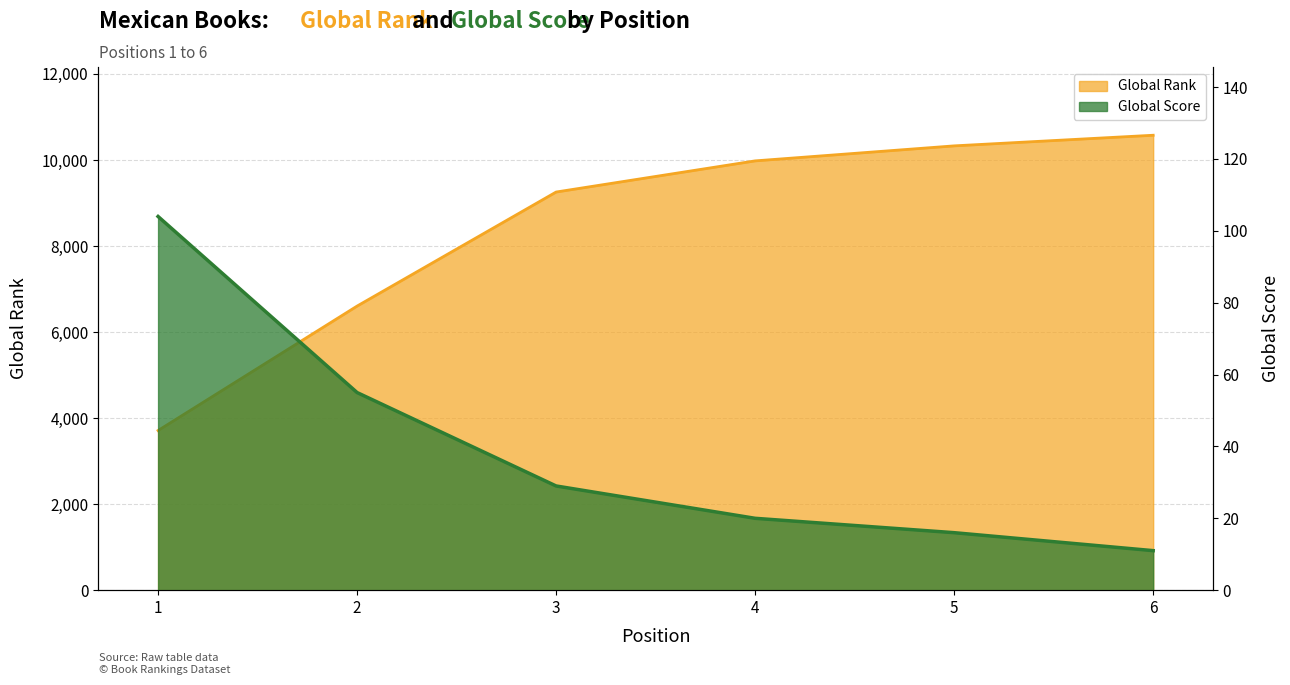

Reading left to right, transcribe all the data shown in this chart.

Global Rank: 3711	6604	9255	9979	10328	10575
Global Score: 104	55	29	20	16	11